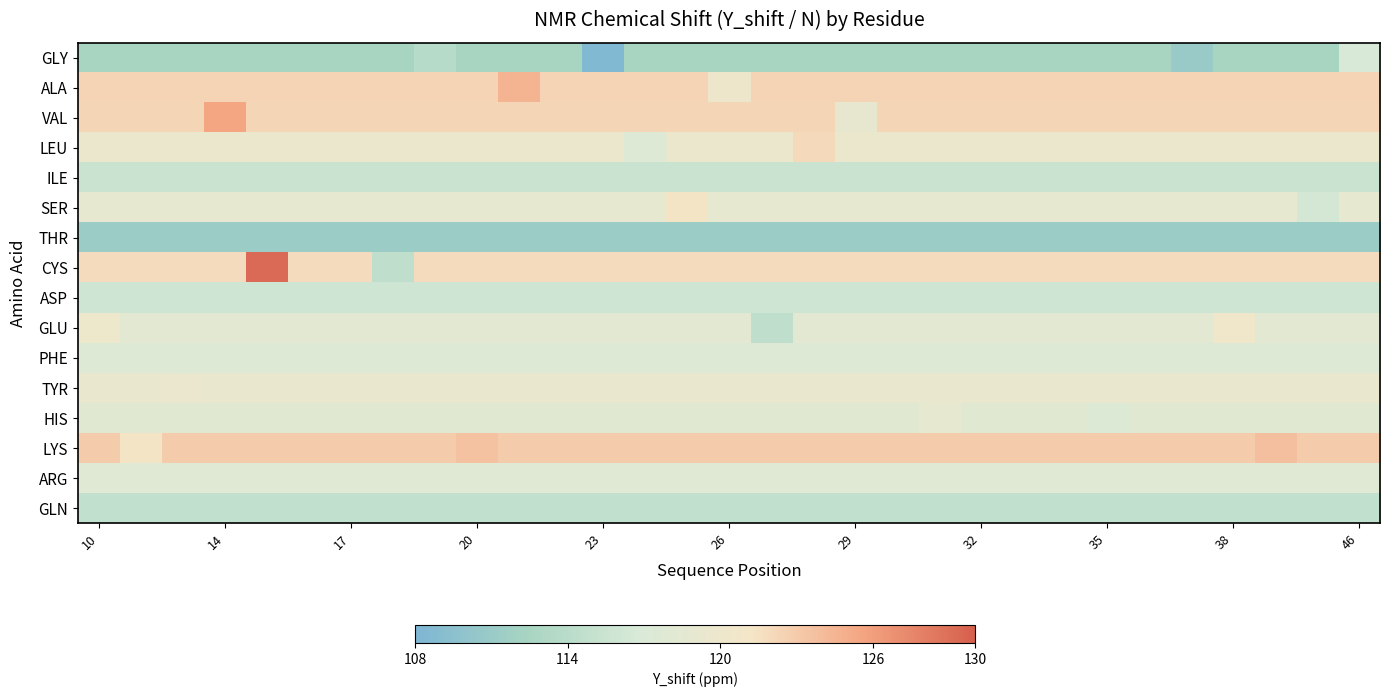

Count the number of categories in the chart.

31